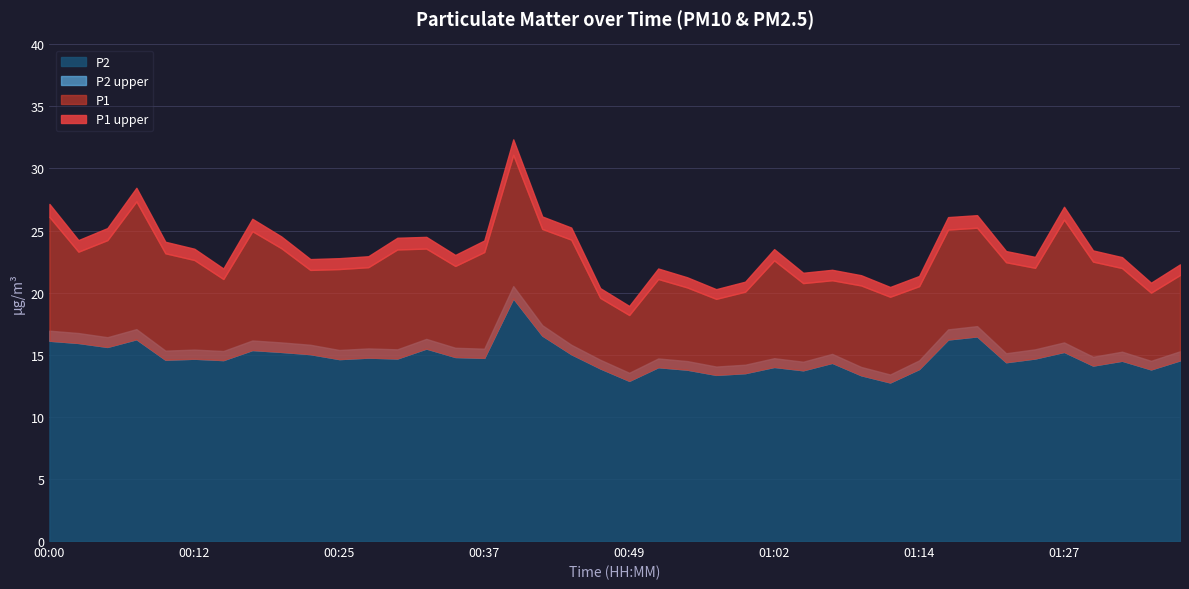

What is the difference between the second highest and minimum values in the P2 series?

3.8